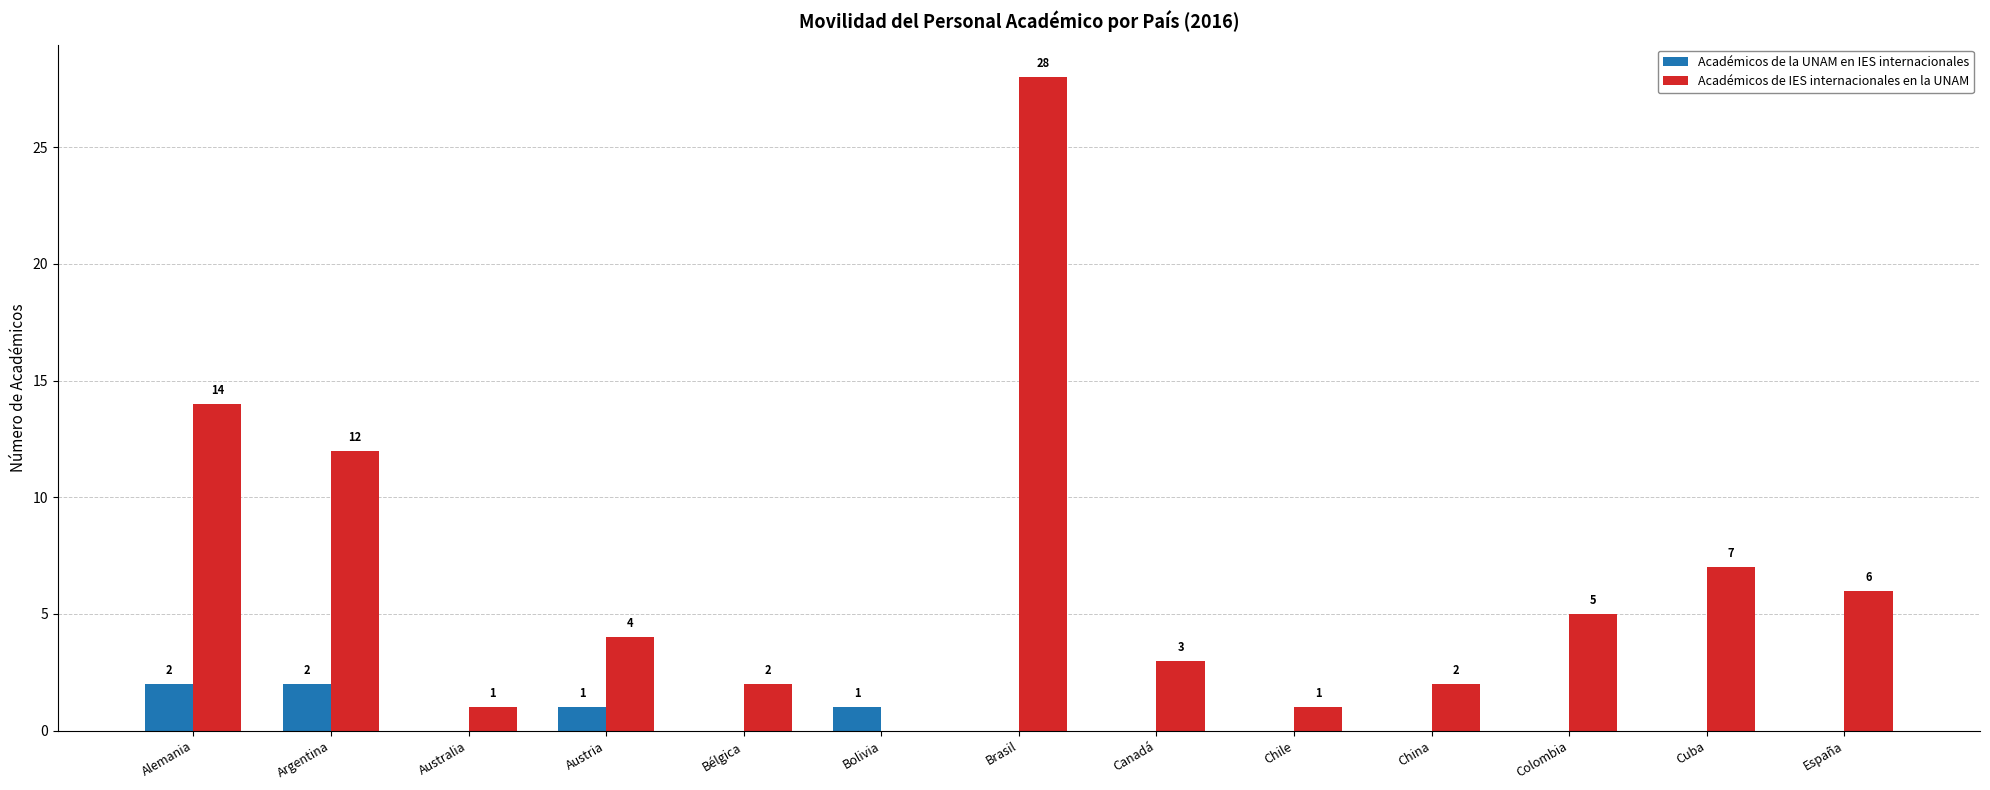

At which category is the sum across all series the highest?

Brasil